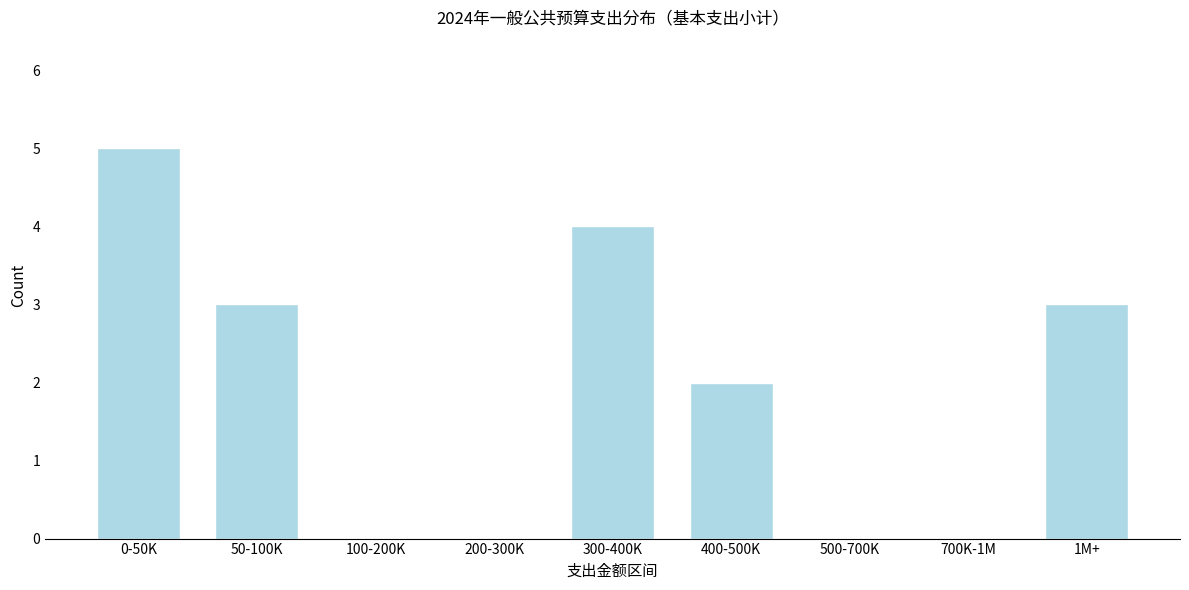

Reading right to left, extract all data points from this chart.

1M+=3	700K-1M=0	500-700K=0	400-500K=2	300-400K=4	200-300K=0	100-200K=0	50-100K=3	0-50K=5